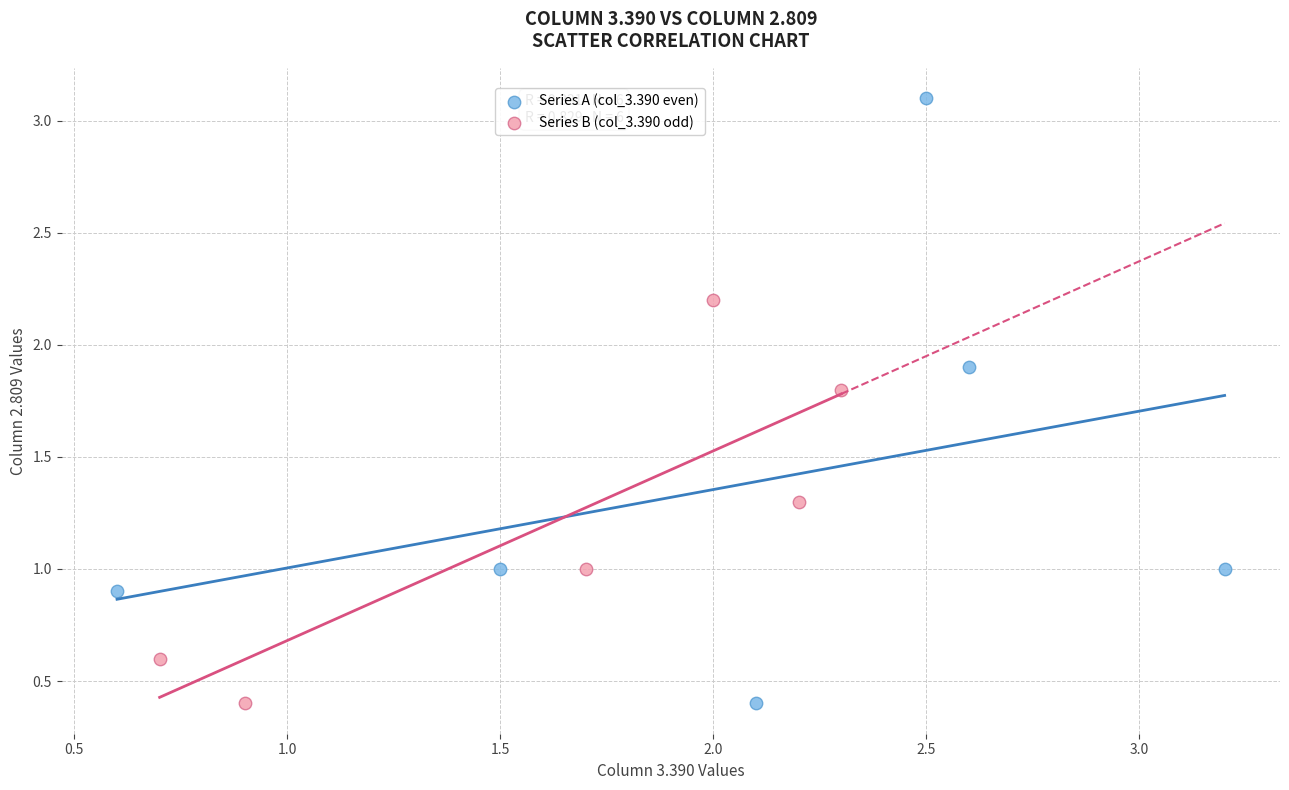

Which series has the largest Y range (max minus min)?

Series A (col_3.390 even)